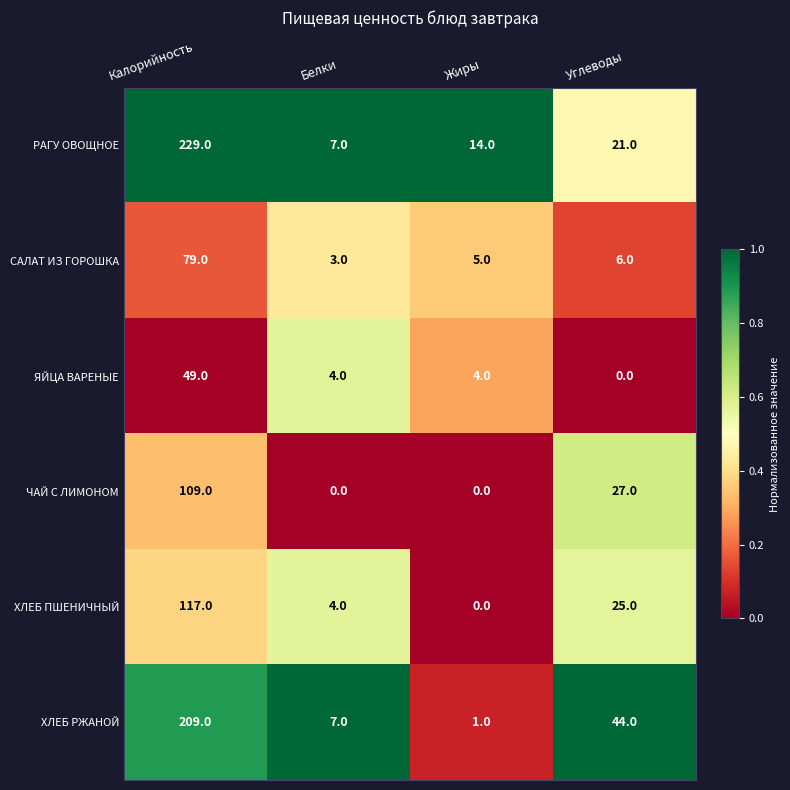

What is the sum of all САЛАТ ИЗ ГОРОШКА values?

93